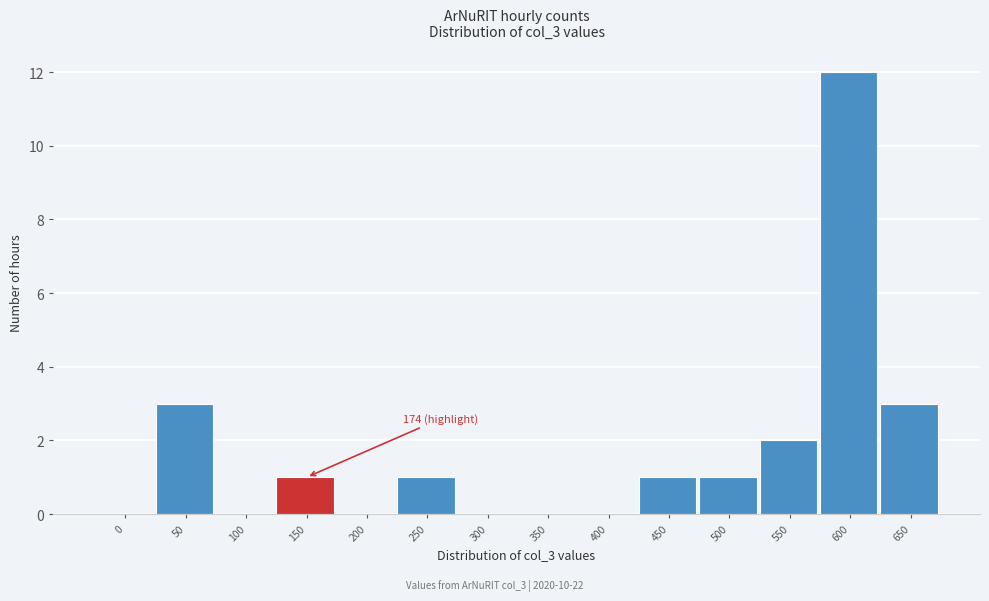

Reading left to right, list all the values displayed in this chart.

0=0	50=3	100=0	150=1	200=0	250=1	300=0	350=0	400=0	450=1	500=1	550=2	600=12	650=3